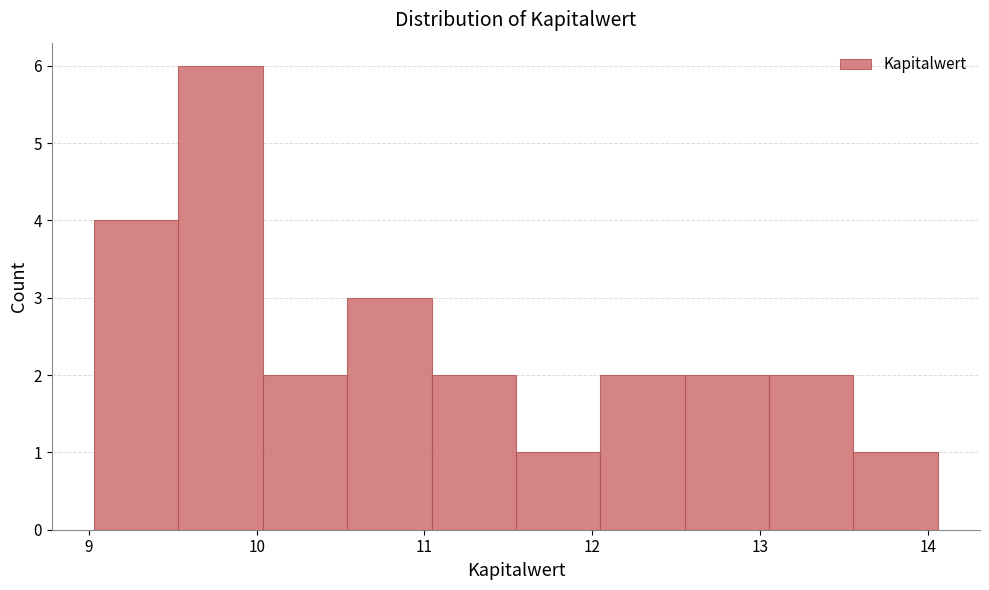

Reading left to right, transcribe this chart: for each bar, give the range it covers on the x-axis and its height. Neither the bar edges nor the heights are printed on the chart, so give them approximately, as read against the axes.

9.0 to 9.5: 4
9.5 to 10.0: 6
10.0 to 10.5: 2
10.5 to 11.0: 3
11.0 to 11.5: 2
11.5 to 12.0: 1
12.0 to 12.6: 2
12.6 to 13.1: 2
13.1 to 13.6: 2
13.6 to 14.1: 1